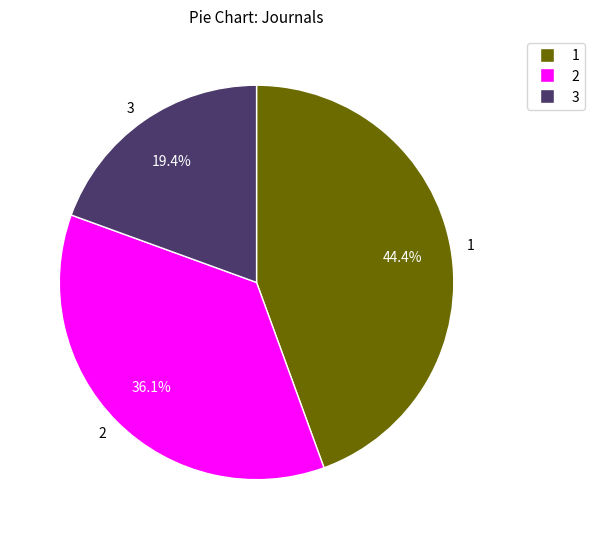

Is there a majority slice in this chart?

No